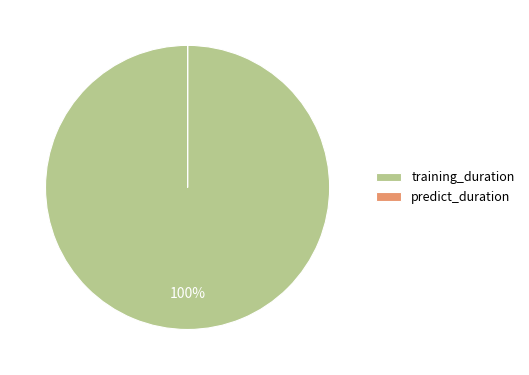

Which slice is the largest?

training_duration